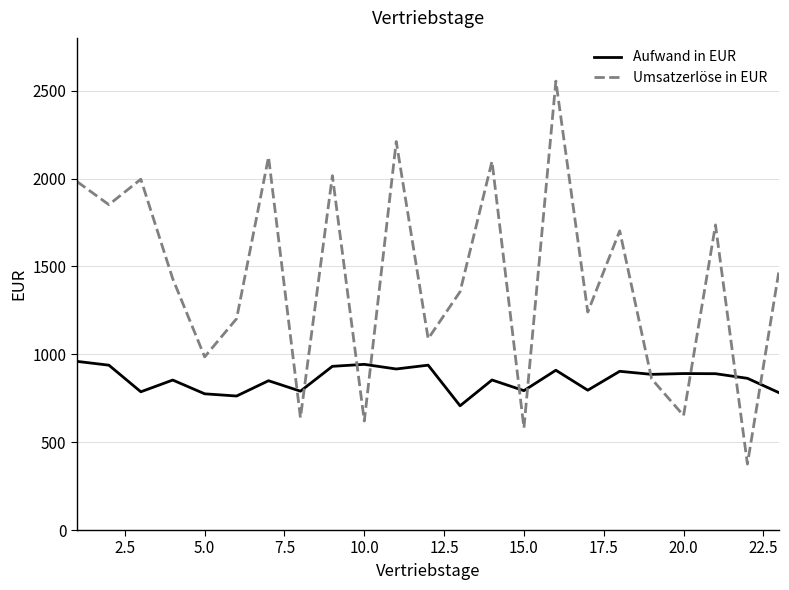

Which series has the largest range (max minus min)?

Umsatzerlöse in EUR